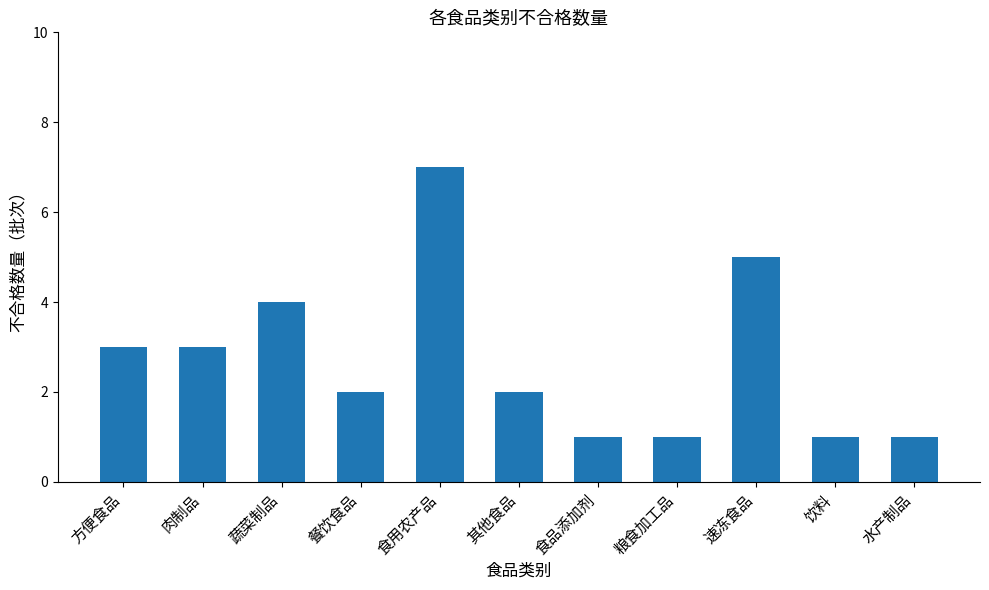

What position from the right is 粮食加工品?

4